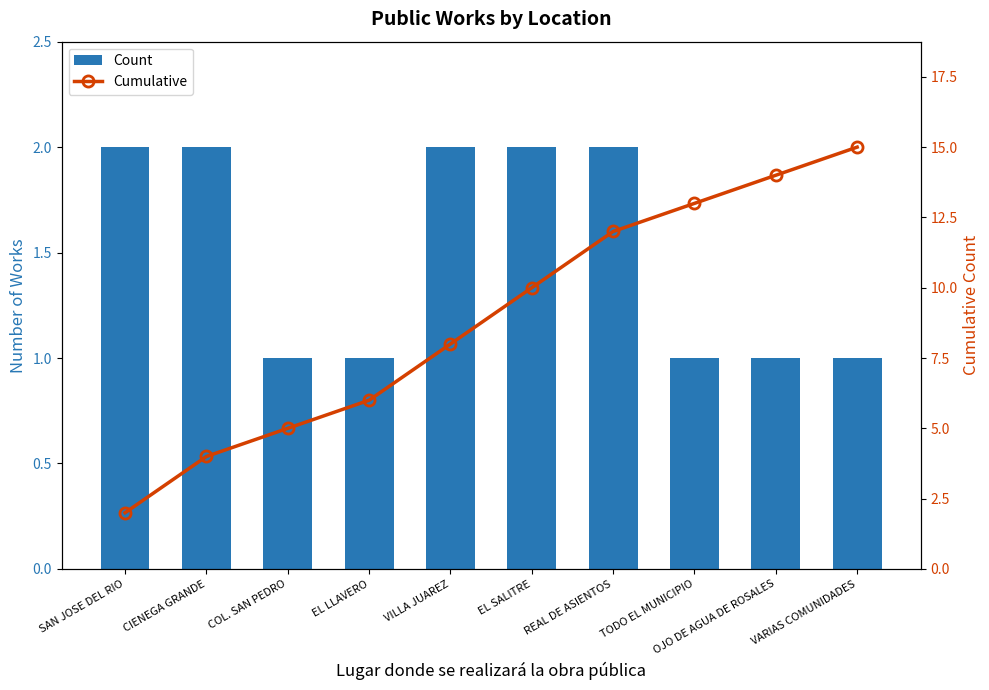

What value does the Count series have at EL SALITRE?

2